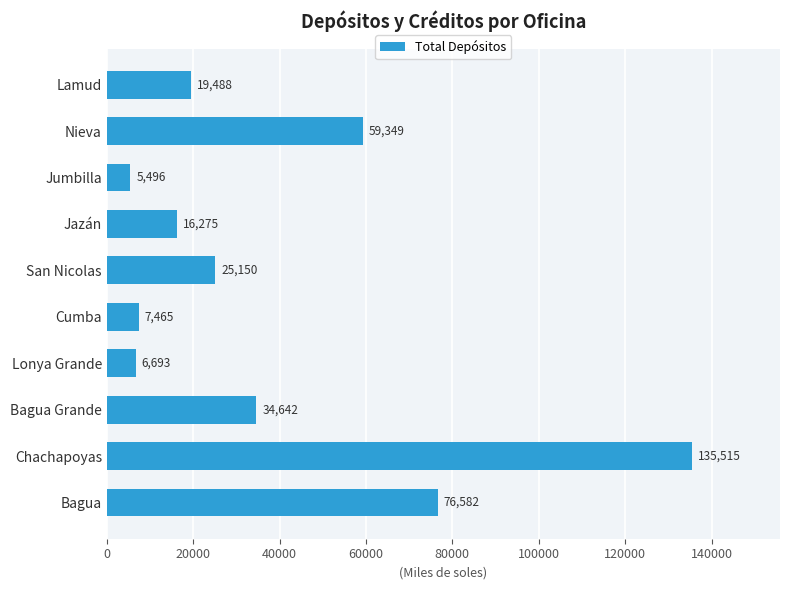

The value at Cumba is 13361.3. True or false?

False